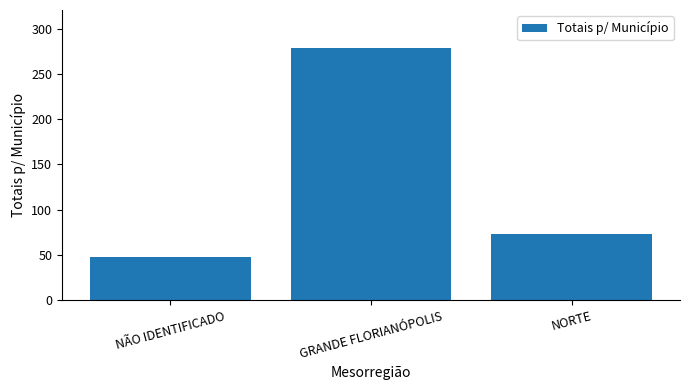

How many series are shown in this chart?

1